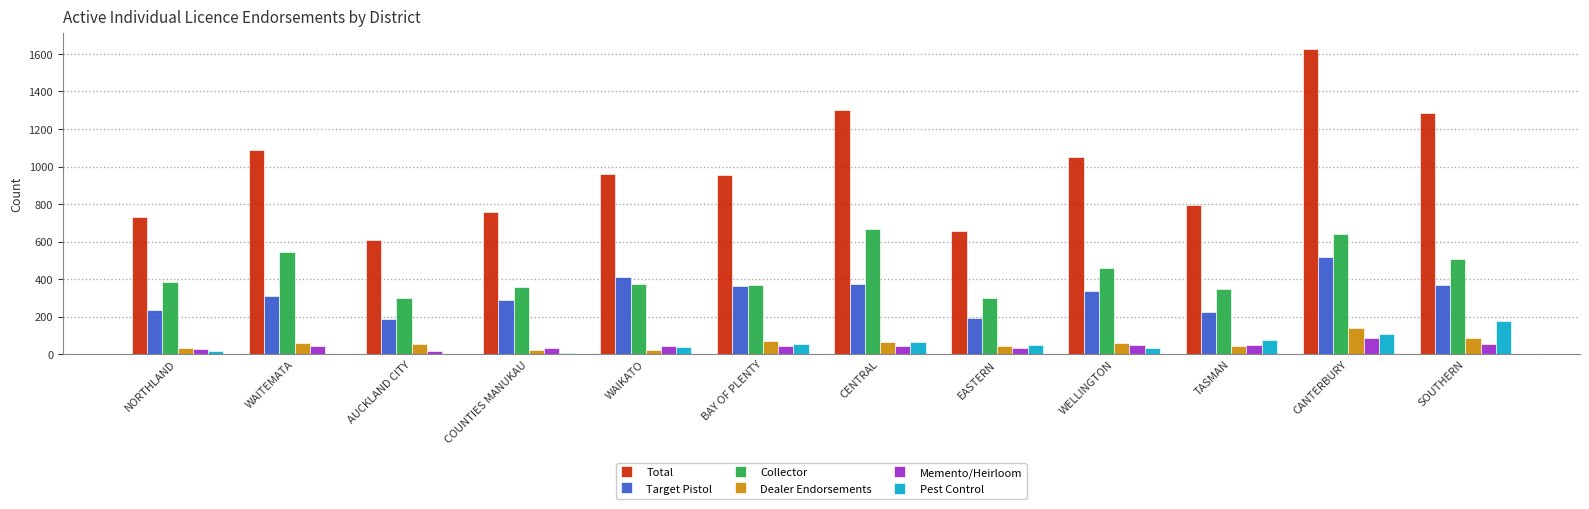

Which label corresponds to the largest value in the chart?

CANTERBURY